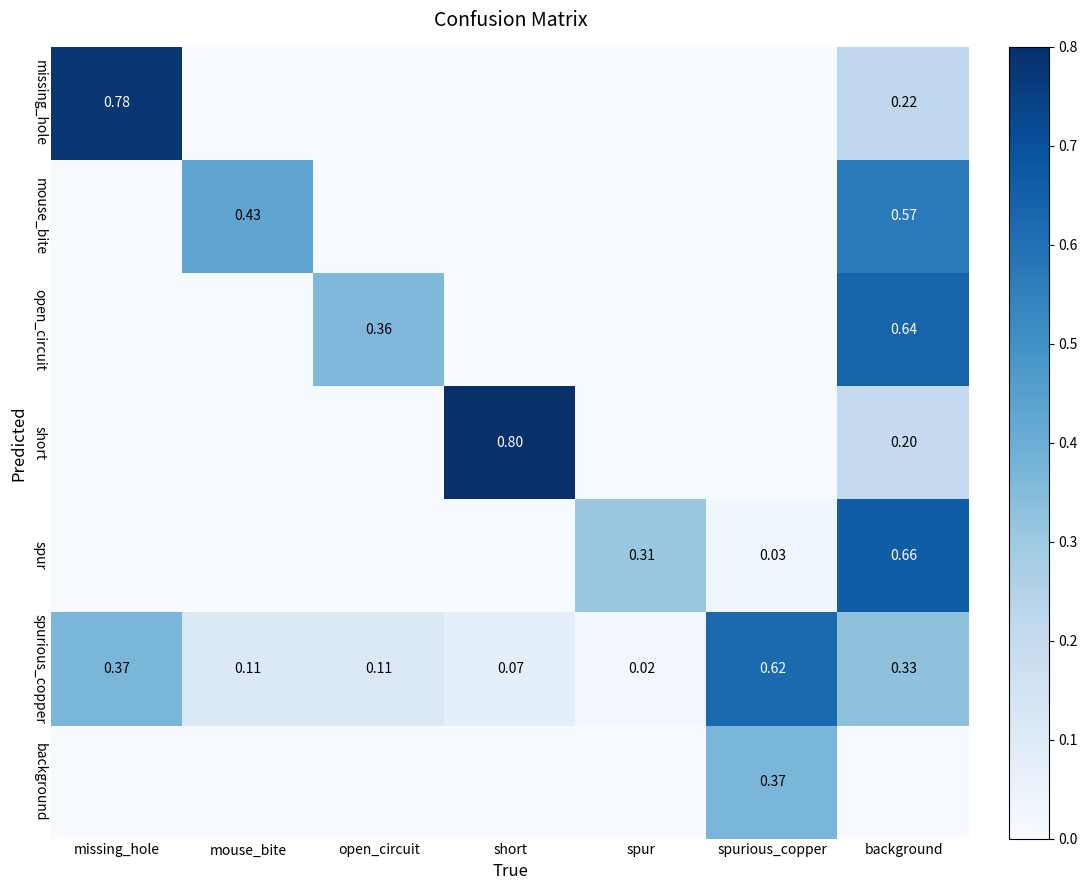

Where is short nearest to the value 0?

missing_hole